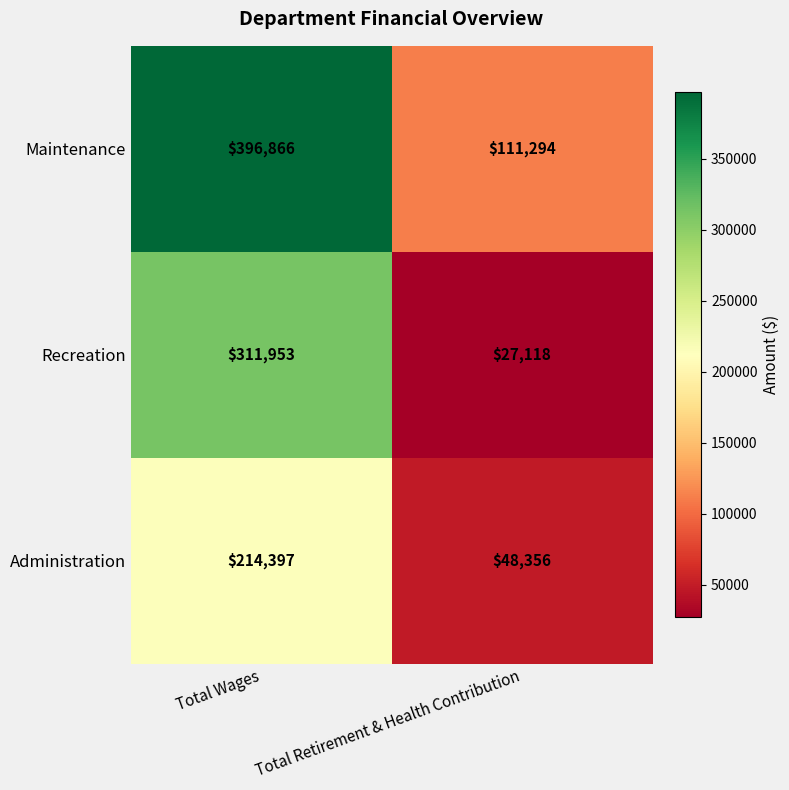

True or false: Recreation has a value of 311953 at Total Wages.

True